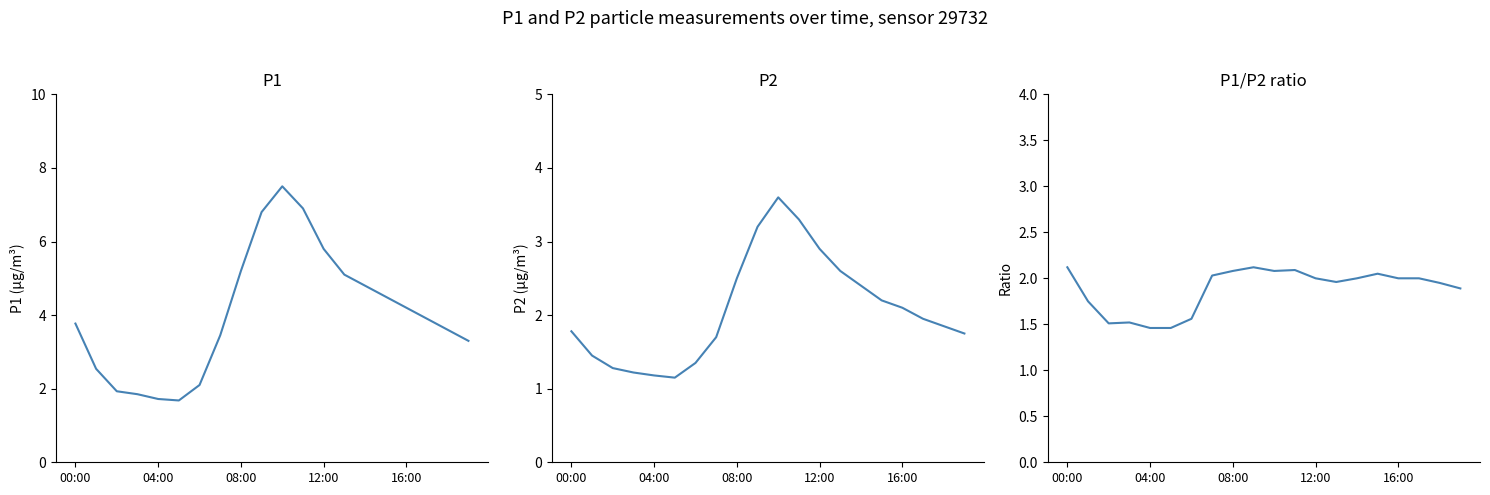

Which label corresponds to the largest value in the chart?

10